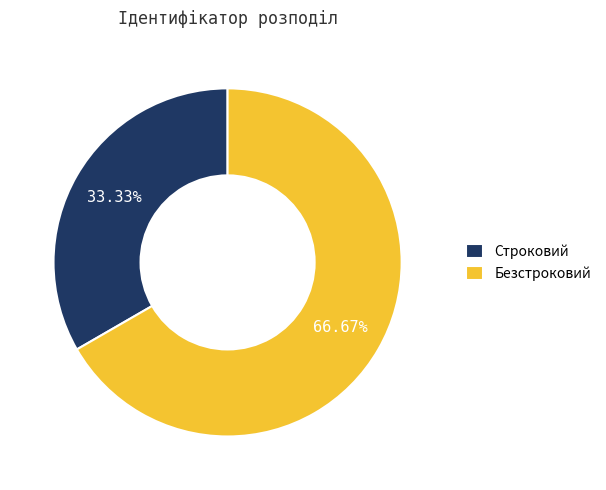

To the nearest percent, what is the average slice percentage?

50%